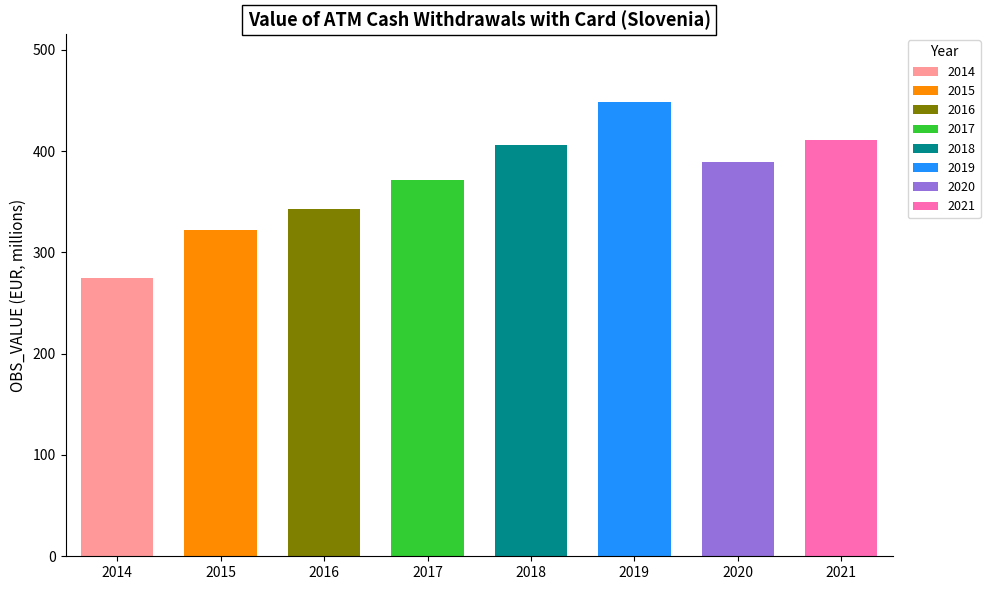

Reading left to right, extract all data points from this chart.

274.9	321.7	343.0	371.6	405.9	448.2	389.3	411.3